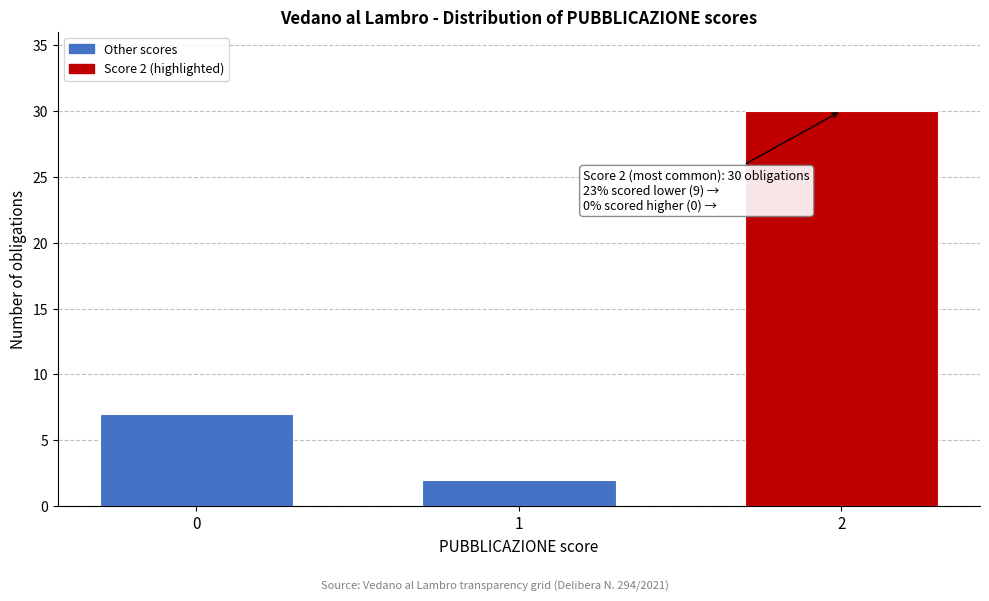

Reading left to right, what are all the values shown in this chart?

7	2	30